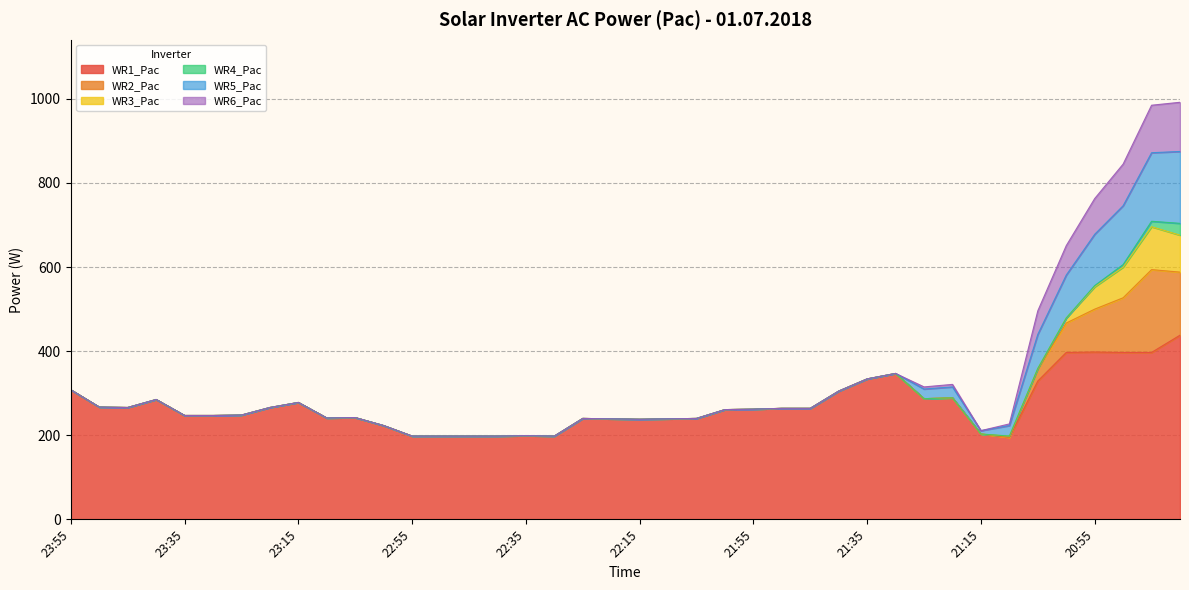

How many lines are shown in the chart?

6